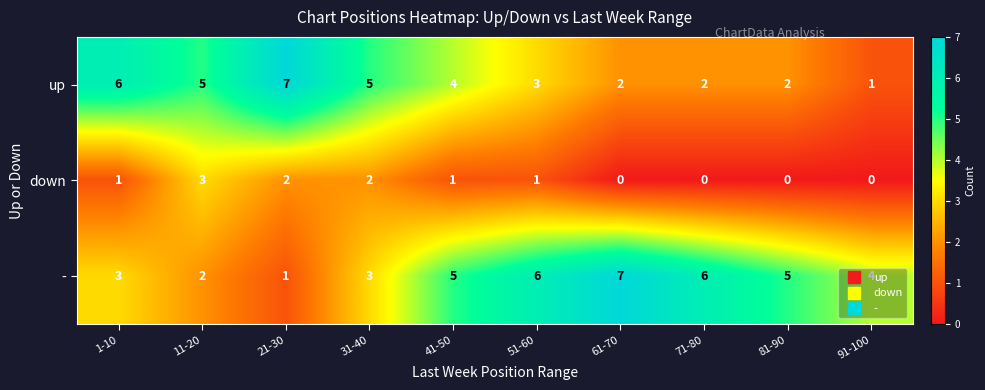

What is the total value across all series at 41-50?

10